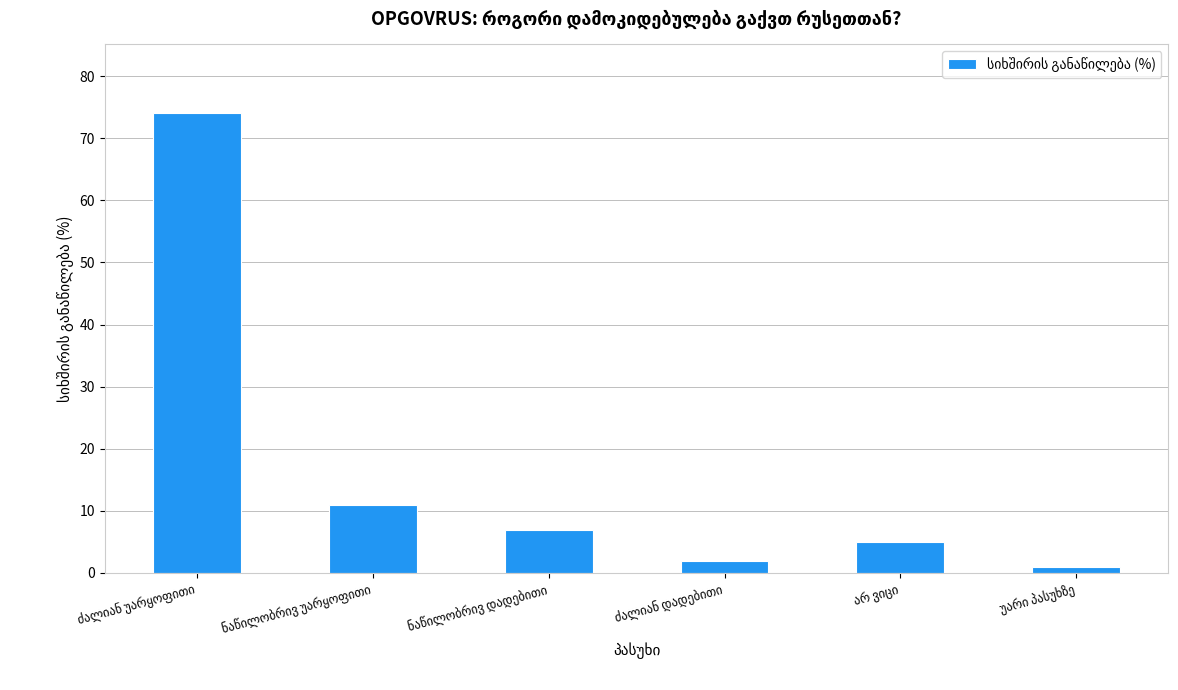

What is the maximum value shown in the chart?

74